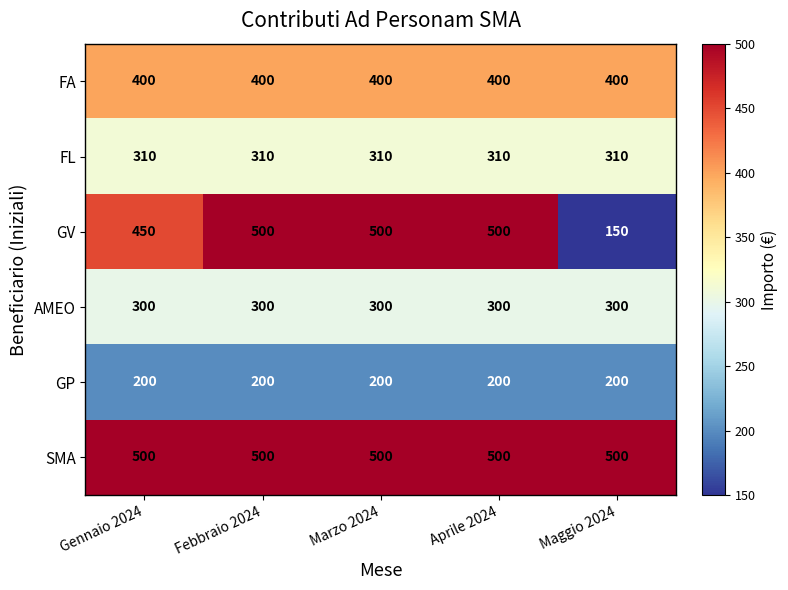

Which category has the lowest value across all series?

Maggio 2024